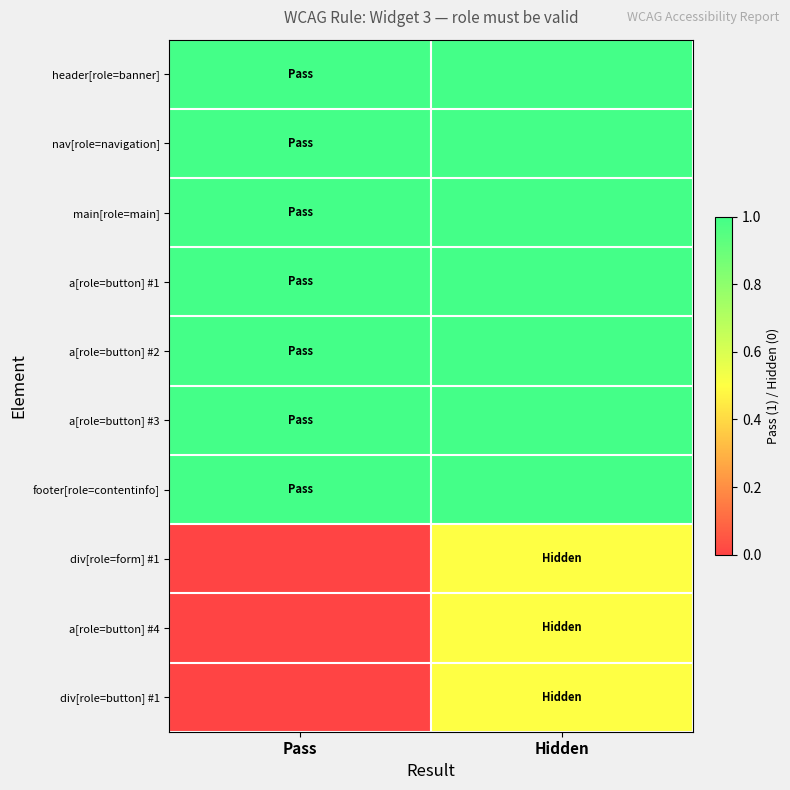

Rank the series by their maximum value, from highest to lowest.

header[role=banner], nav[role=navigation], main[role=main], a[role=button] #1, a[role=button] #2, a[role=button] #3, footer[role=contentinfo], div[role=form] #1, a[role=button] #4, div[role=button] #1